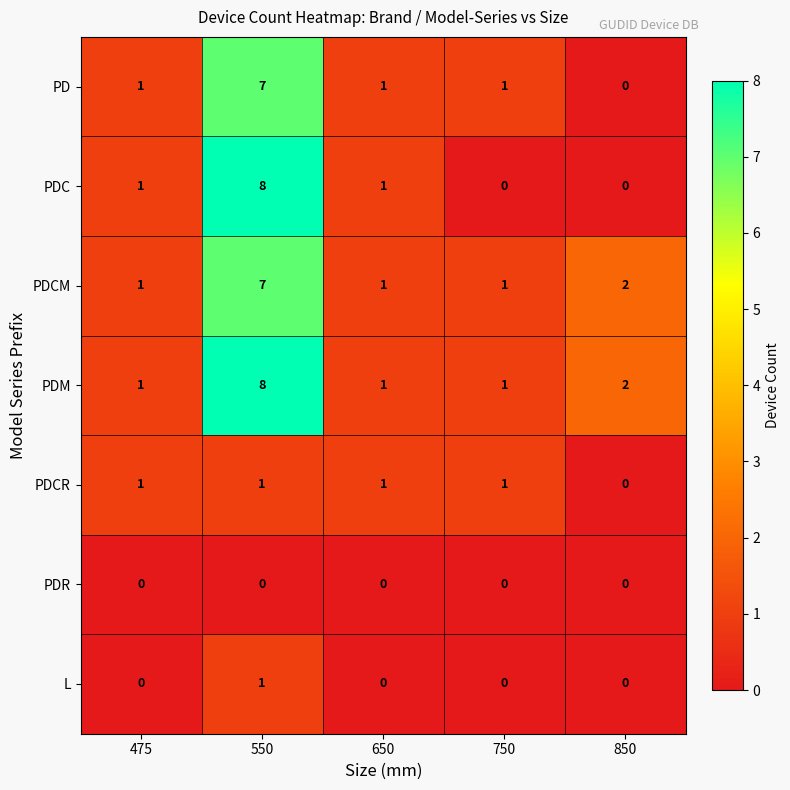

The PD series shows 1 at 650. True or false?

True